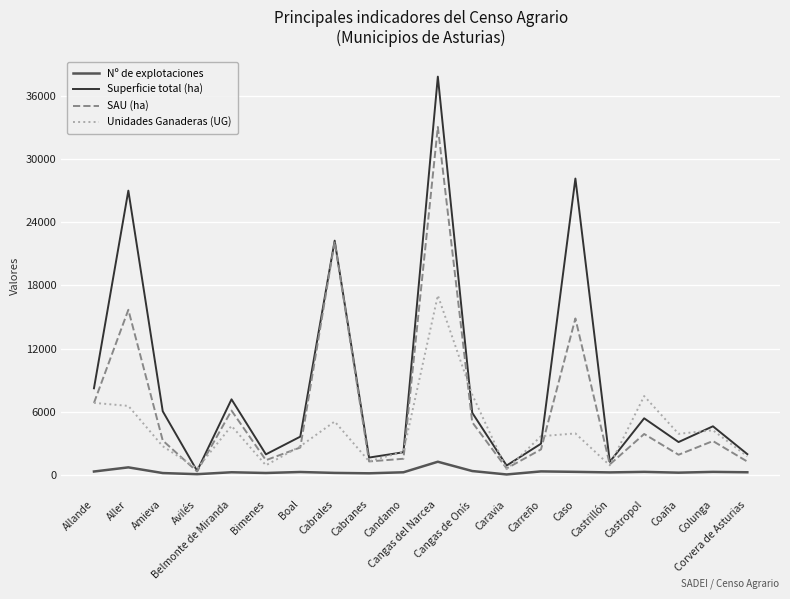

List the series in order of their overall mean, highest first.

Superficie total (ha), SAU (ha), Unidades Ganaderas (UG), Nº de explotaciones